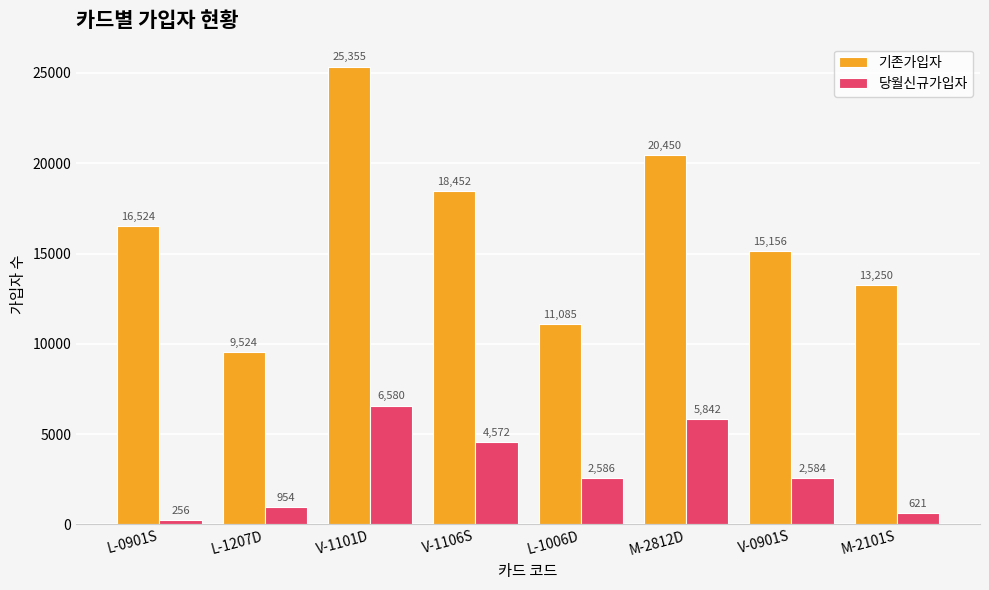

How many bars are there in each group?

2